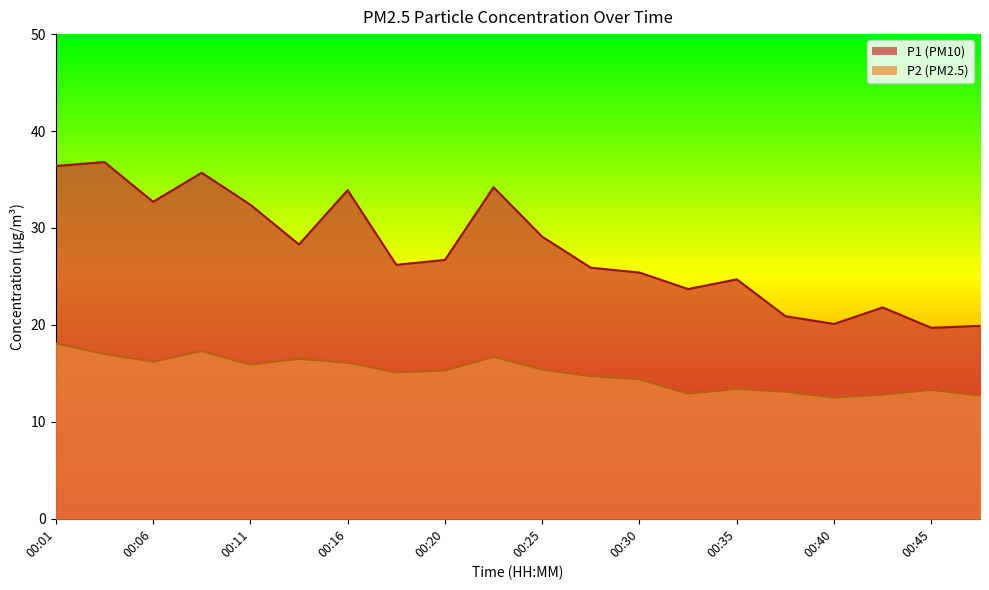

What is the average value of the P1 series?

27.7